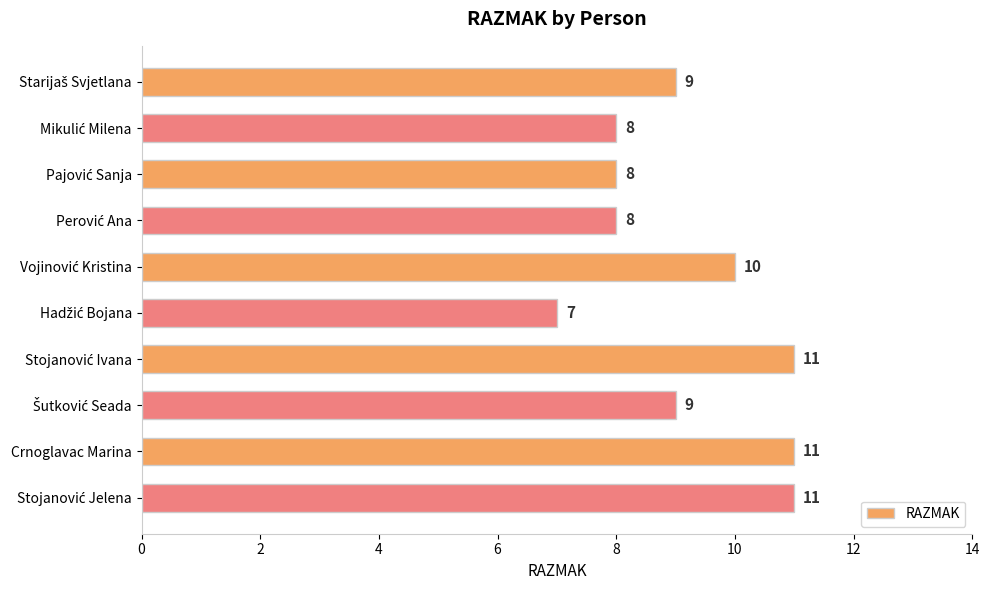

The value at Crnoglavac Marina is 6. True or false?

False